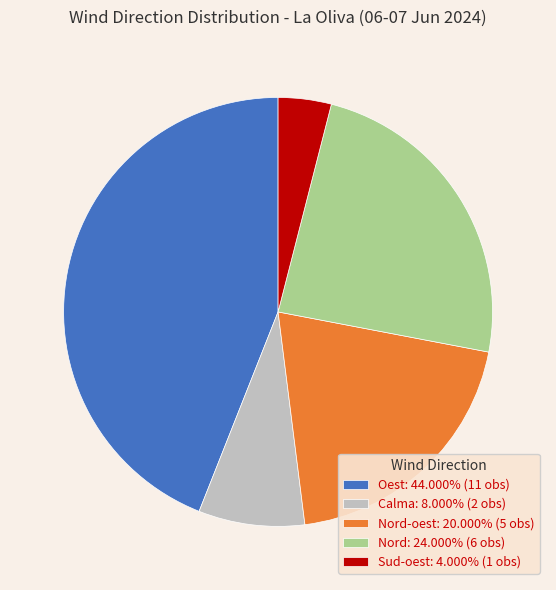

Does Sud-oest: 4.000% (1 obs) represent more than half of the total?

No